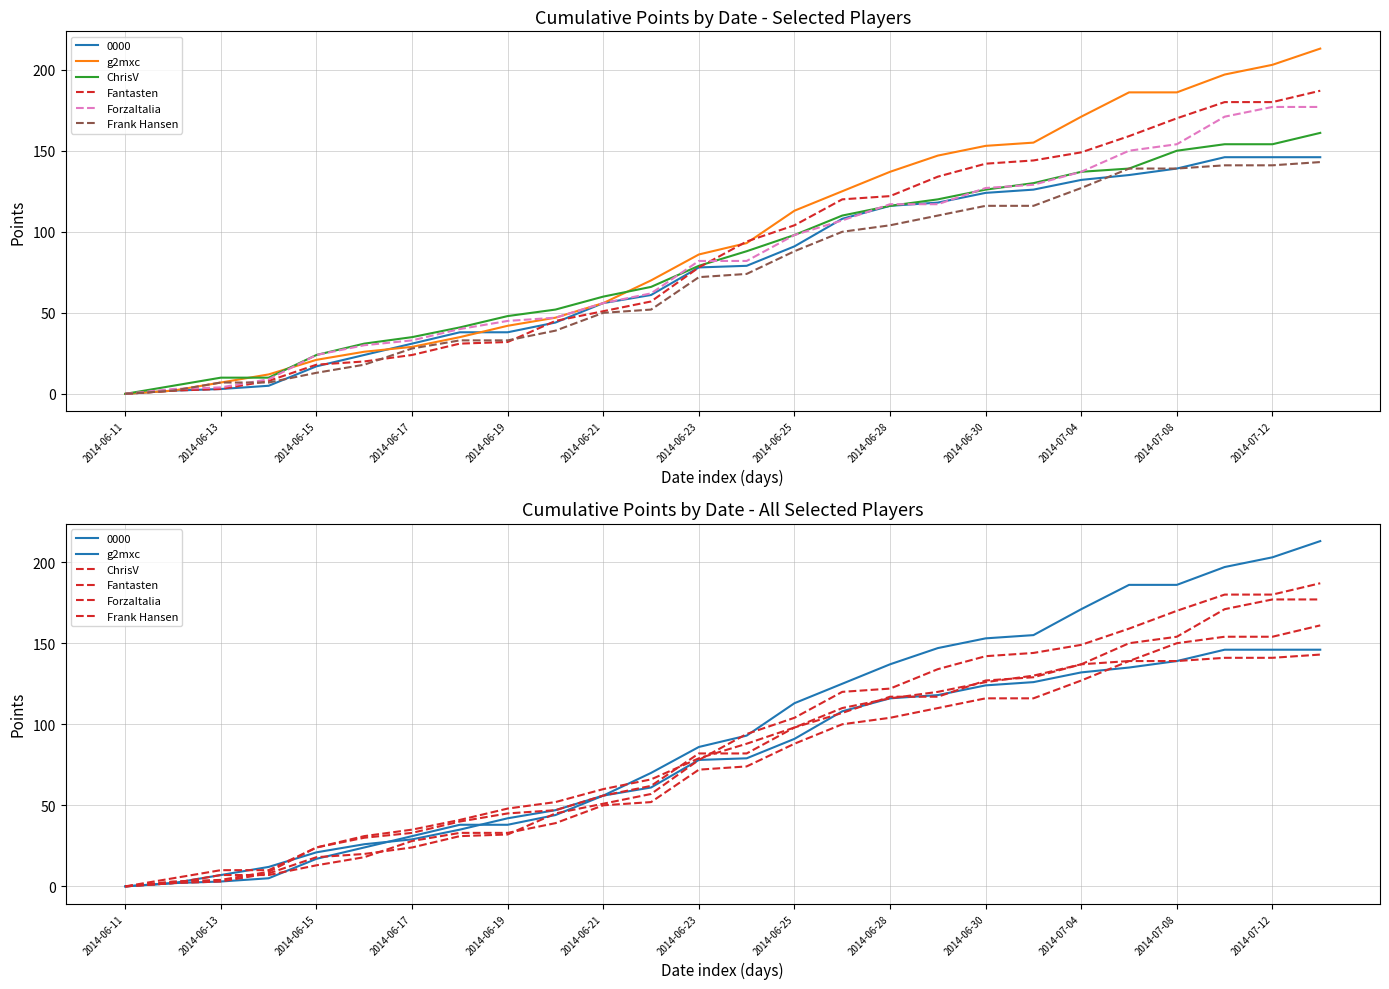

At how many categories does at least one series exceed 29?

21